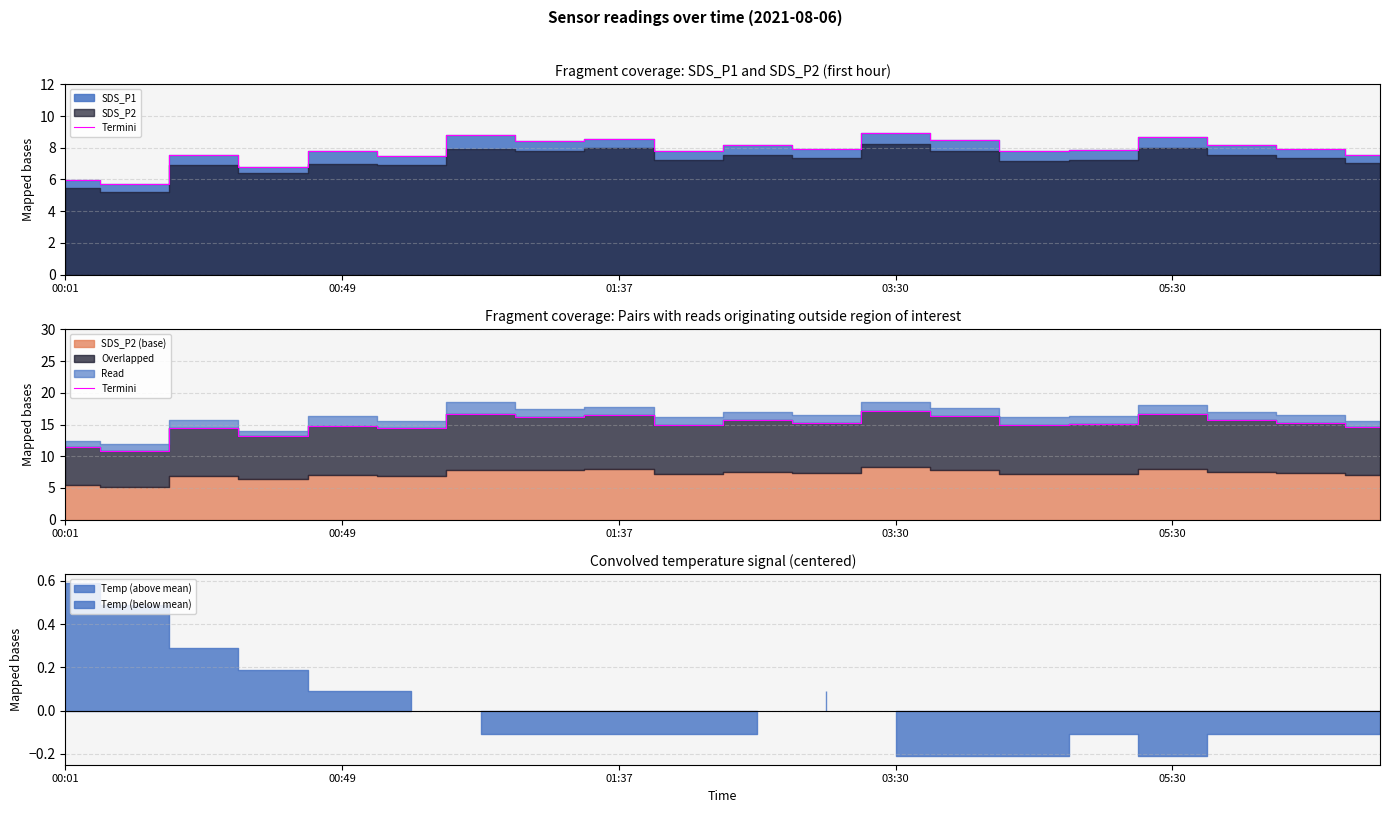

What is the difference between the second highest and minimum values?

5.8